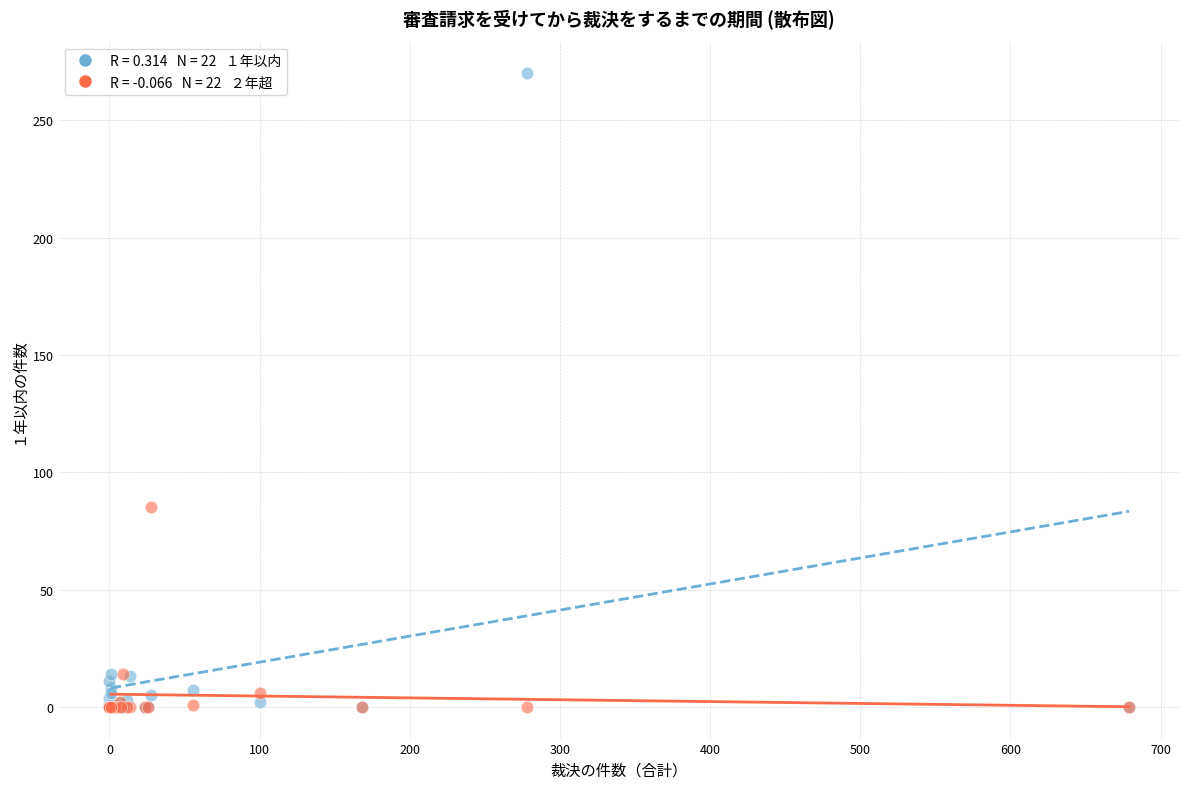

Across all series, what Y value is closest to 135?

85